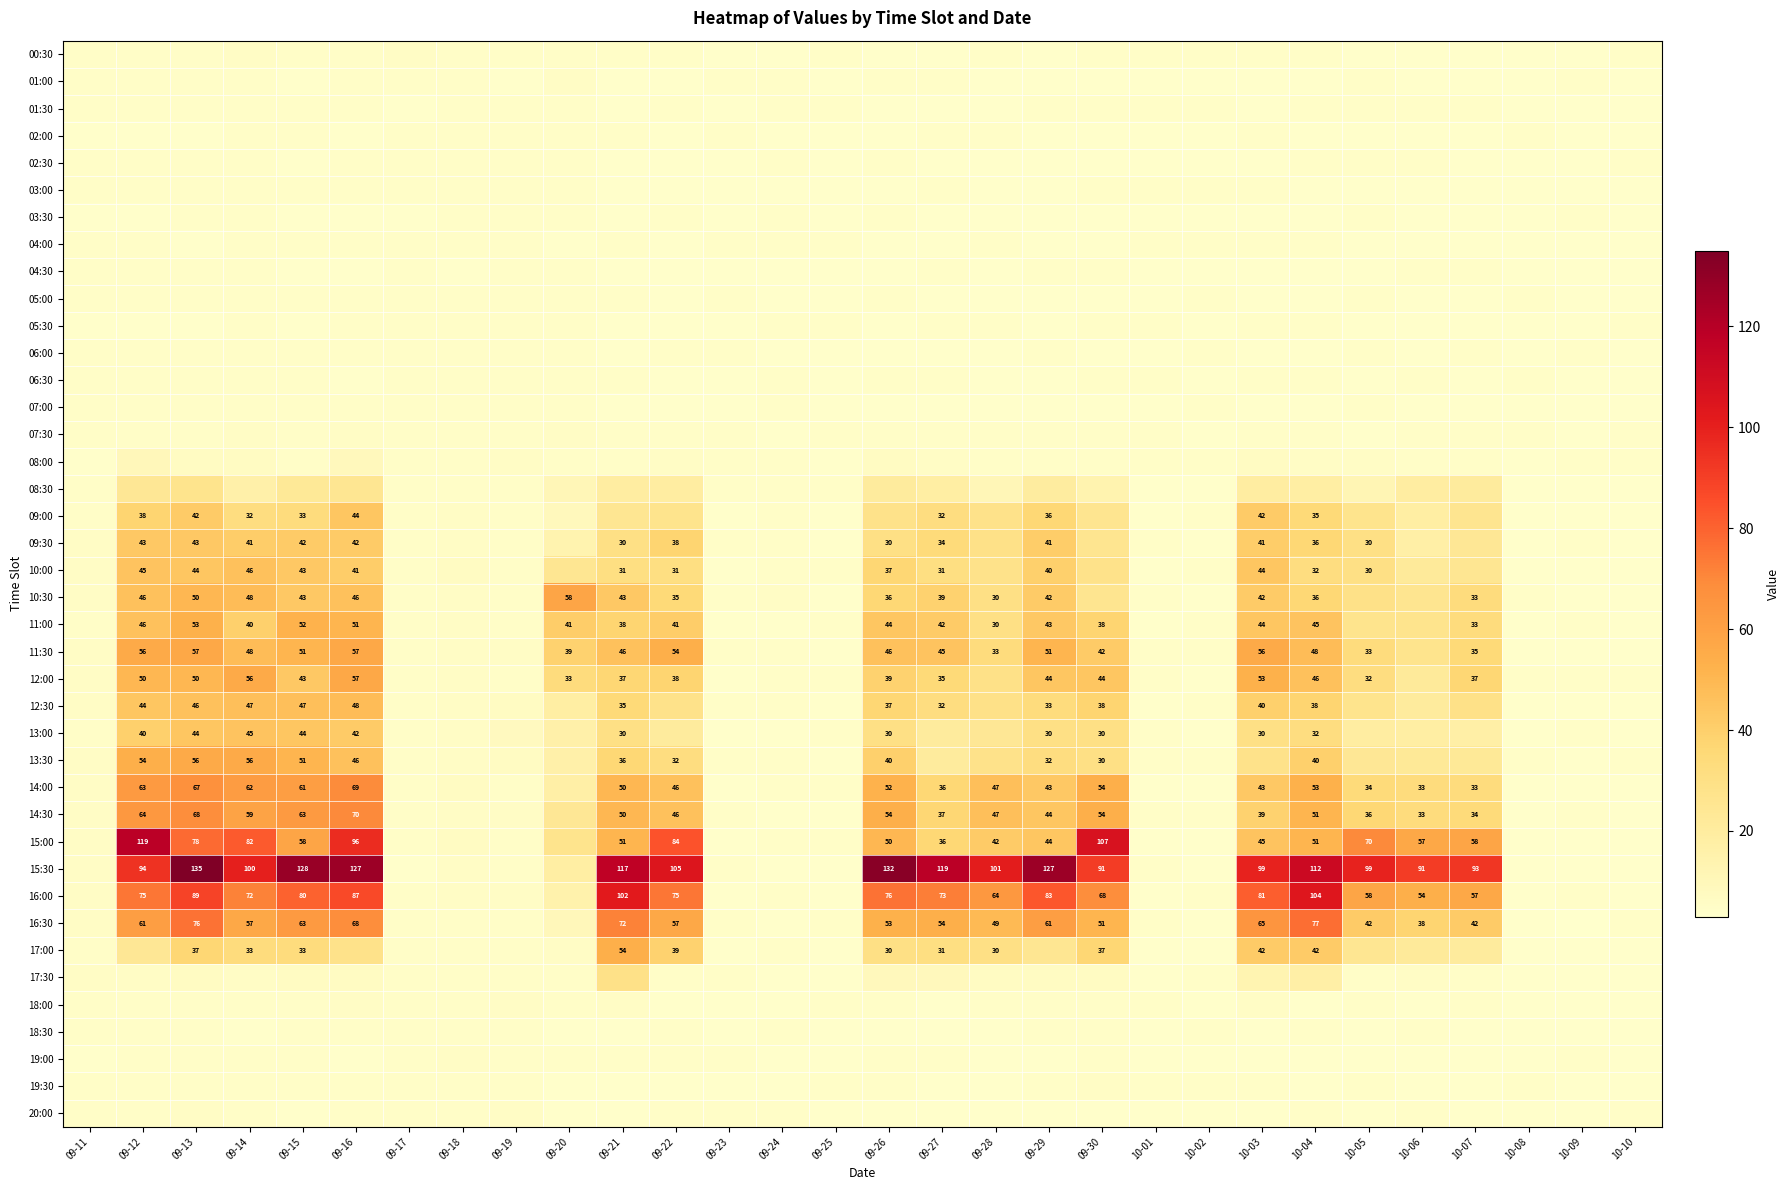

How many data points does each series have?

30